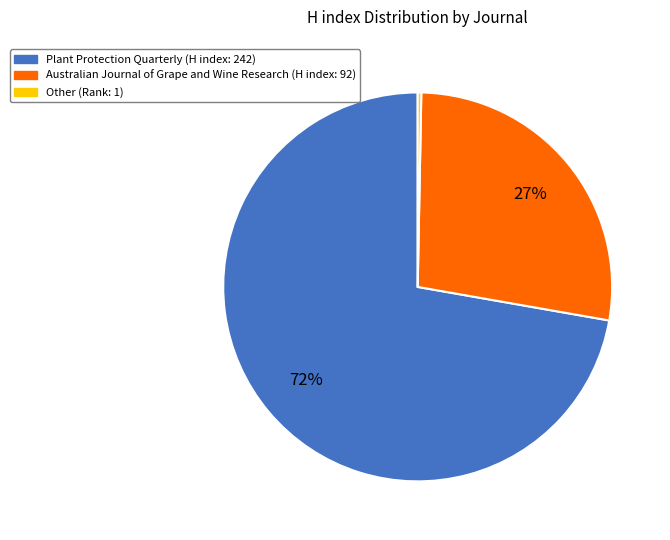

Rank the categories by value from highest to lowest.

Plant Protection Quarterly, Australian Journal of Grape and Wine Research, Other